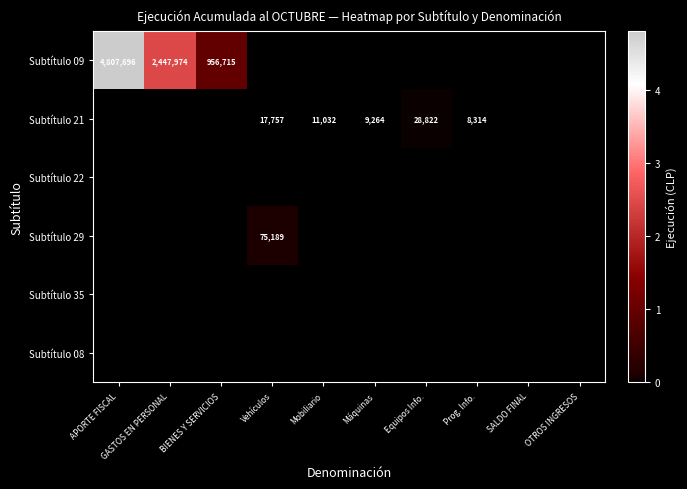

True or false: Subtítulo 29 has a value of 75189 at Vehículos.

True